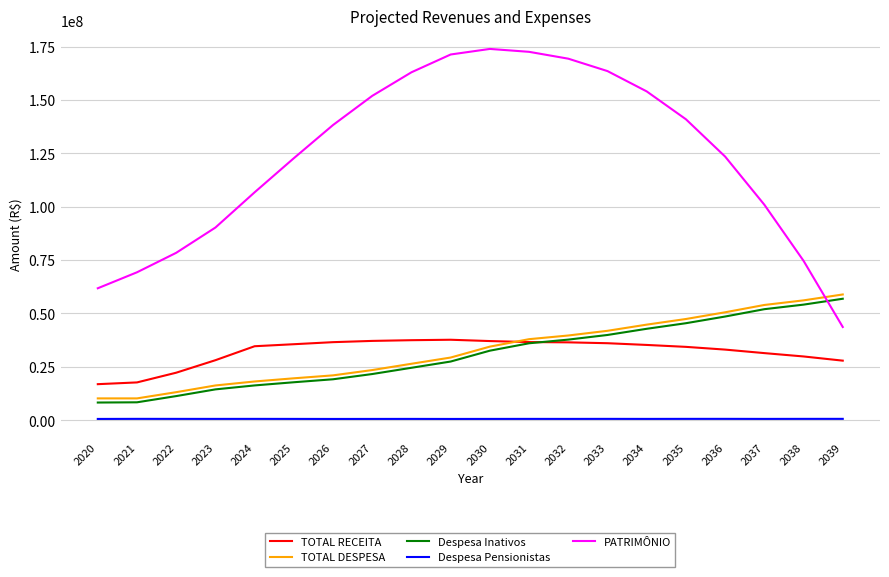

How many values in the TOTAL DESPESA series exceed 34443608?

10